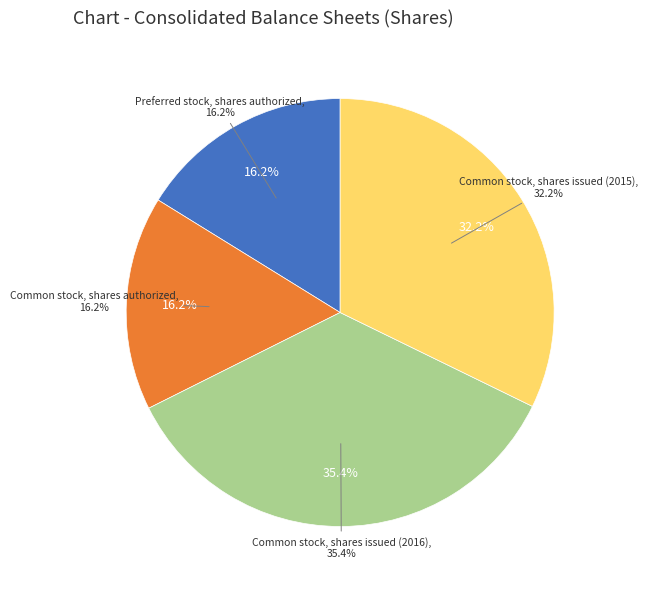

Rank the categories by value from lowest to highest.

Preferred stock, shares authorized, Common stock, shares authorized, Common stock, shares issued (2015), Common stock, shares issued (2016)